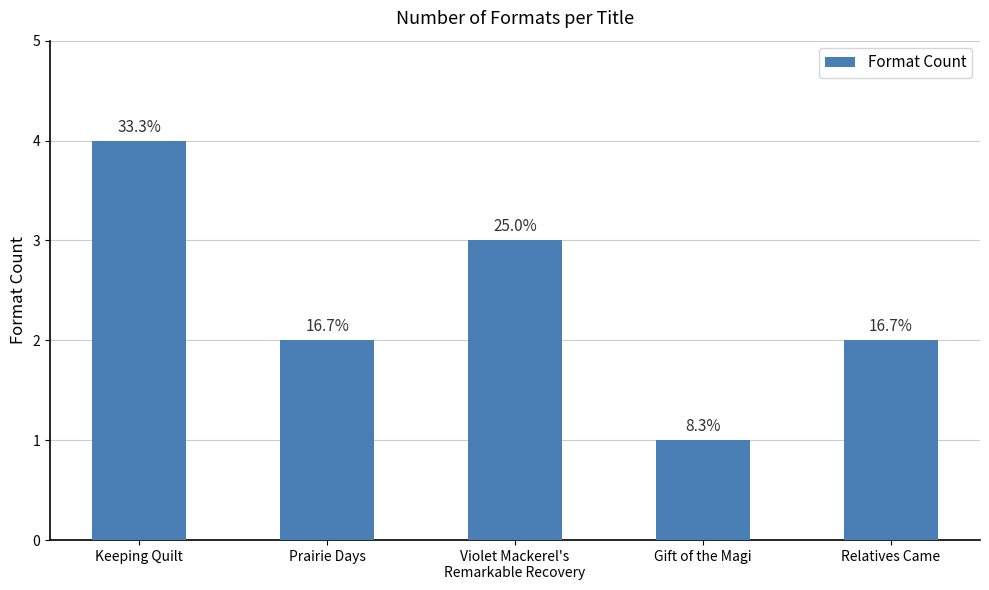

How many bars are there in total?

5